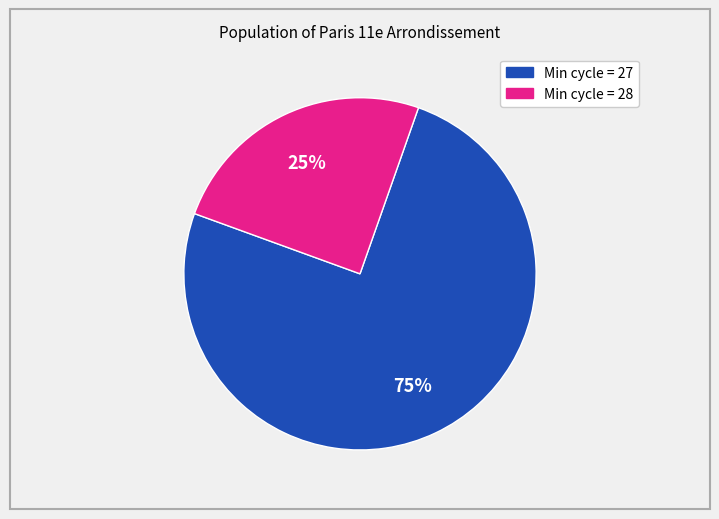

To the nearest percent, what is the average slice percentage?

50%